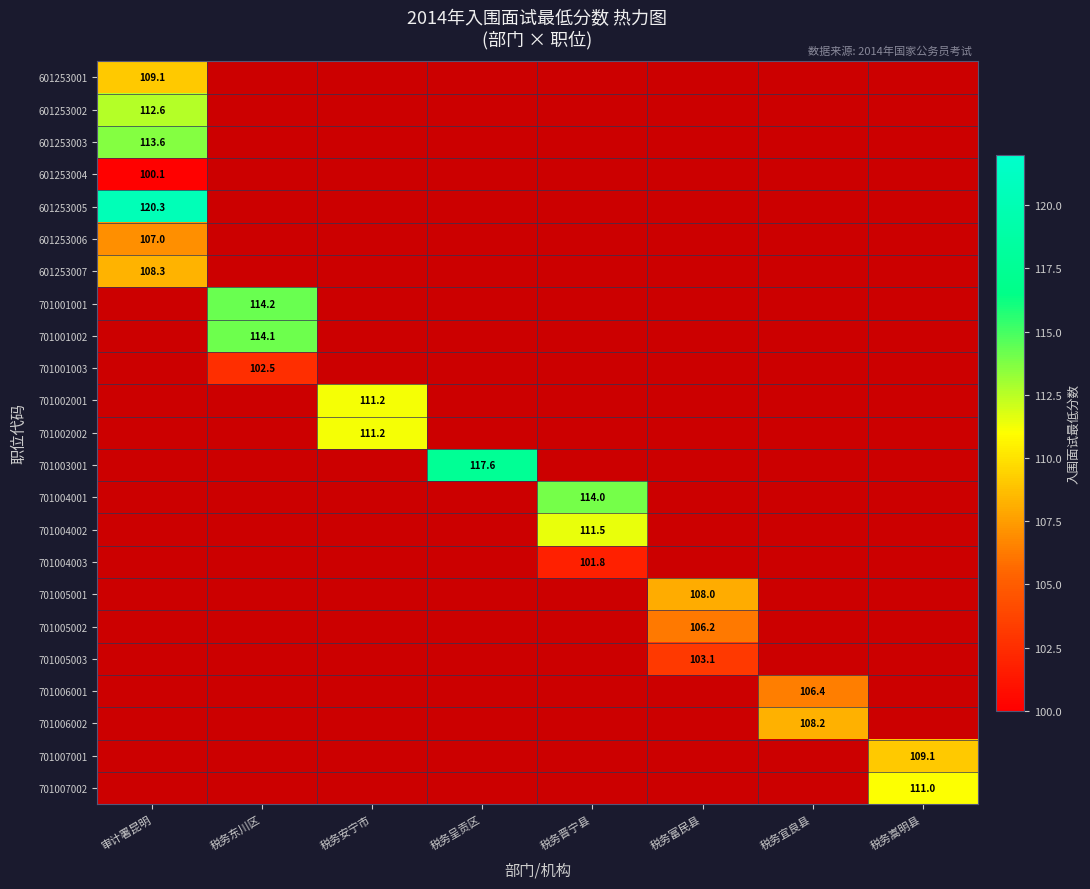

The 701001002 series shows 114.1 at 税务东川区. True or false?

True